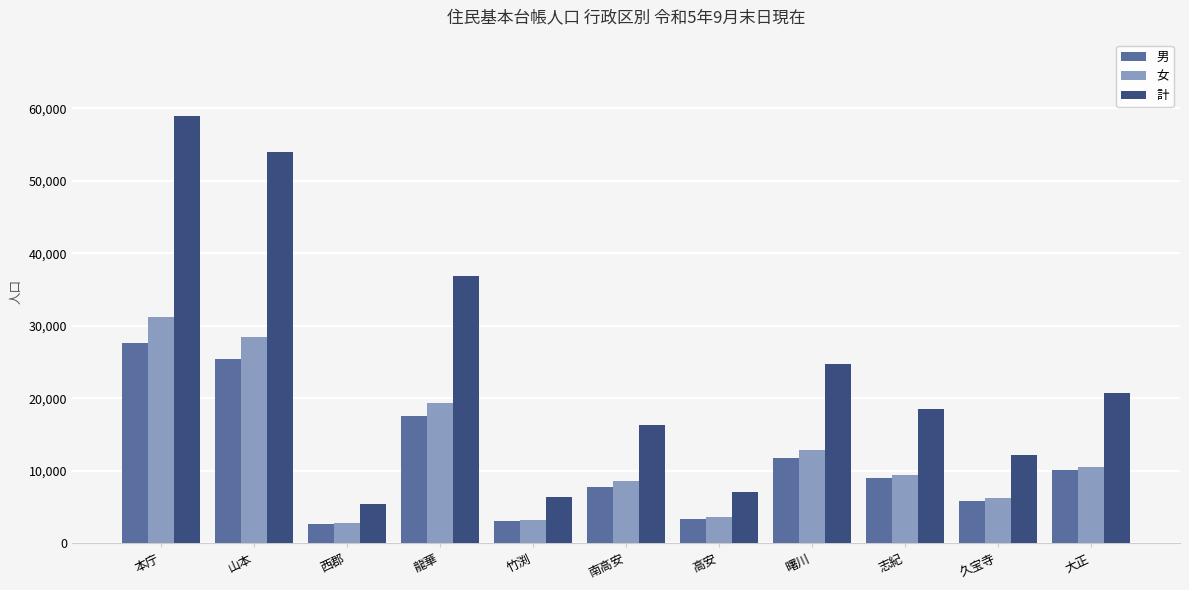

At how many categories does at least one series exceed 42764?

2